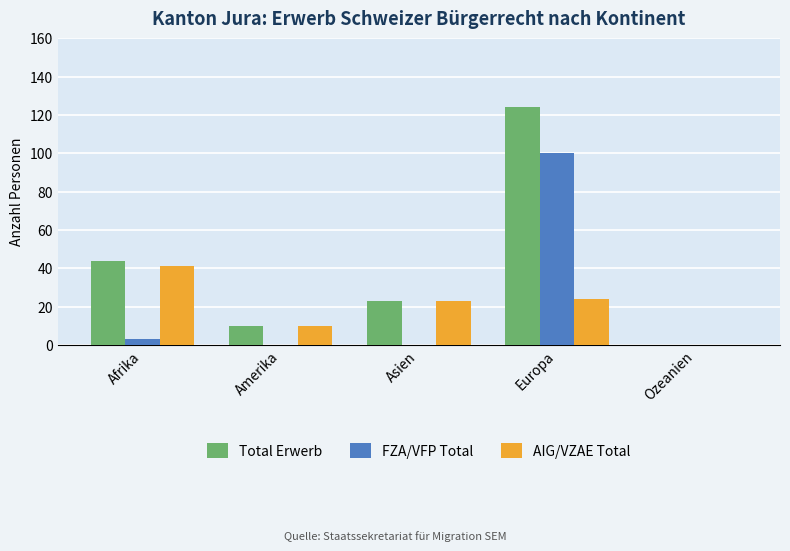

At which label is Total Erwerb closest to 62?

Afrika